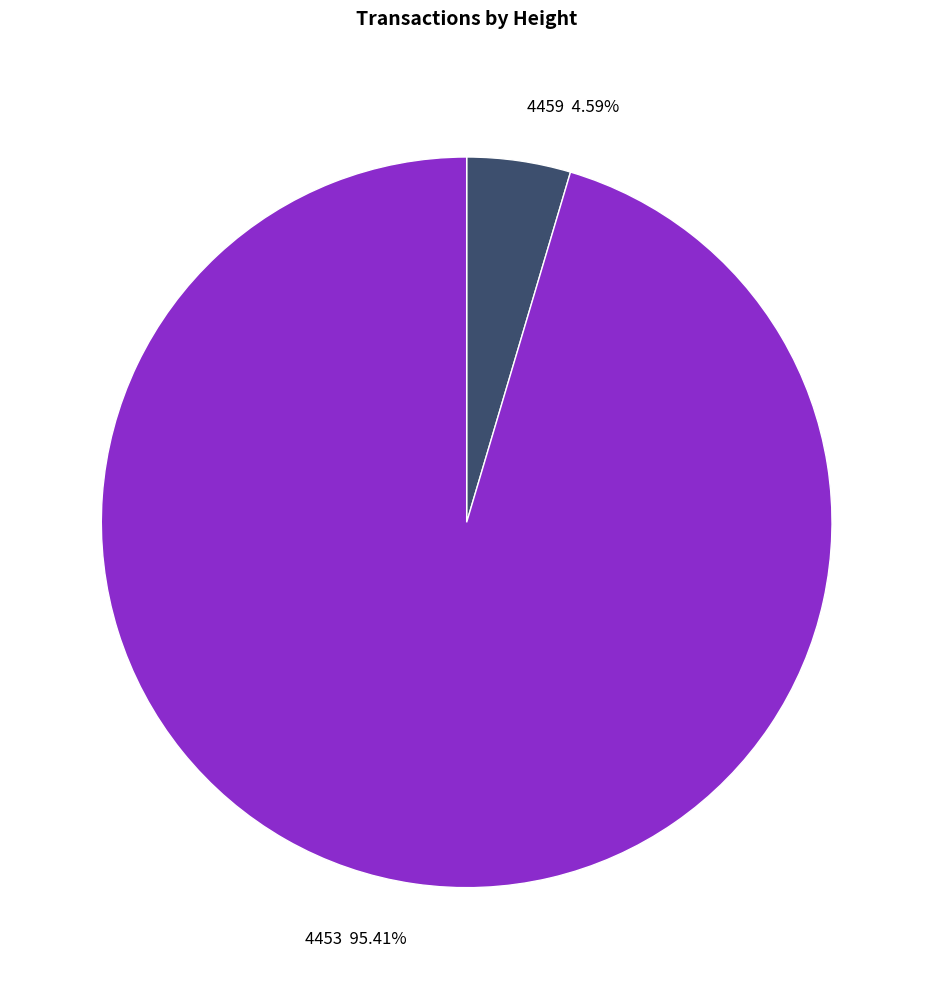

Which slice is the smallest?

4459